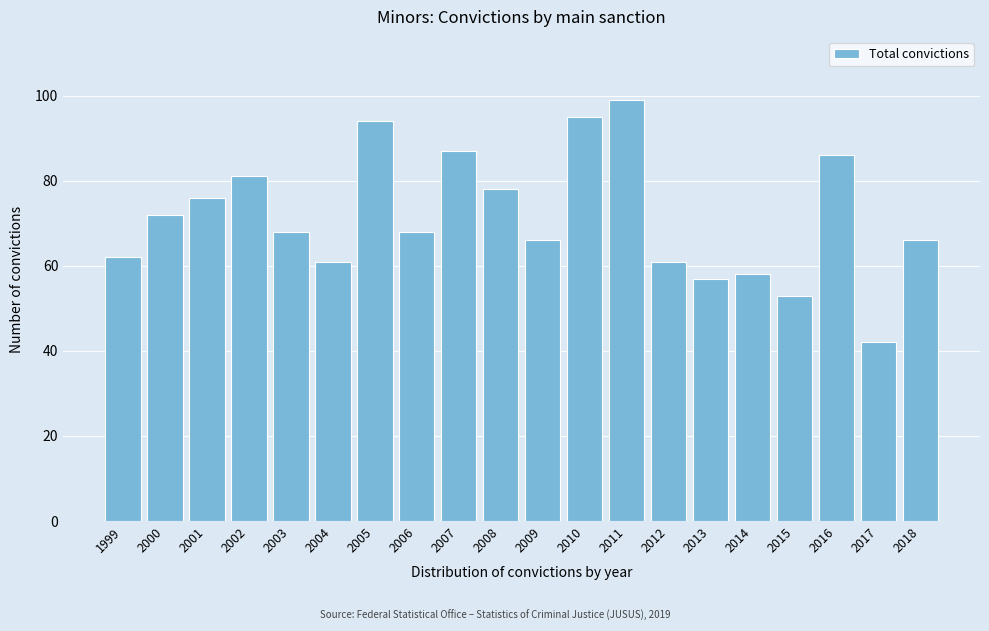

Reading left to right, what are all the values shown in this chart?

62	72	76	81	68	61	94	68	87	78	66	95	99	61	57	58	53	86	42	66